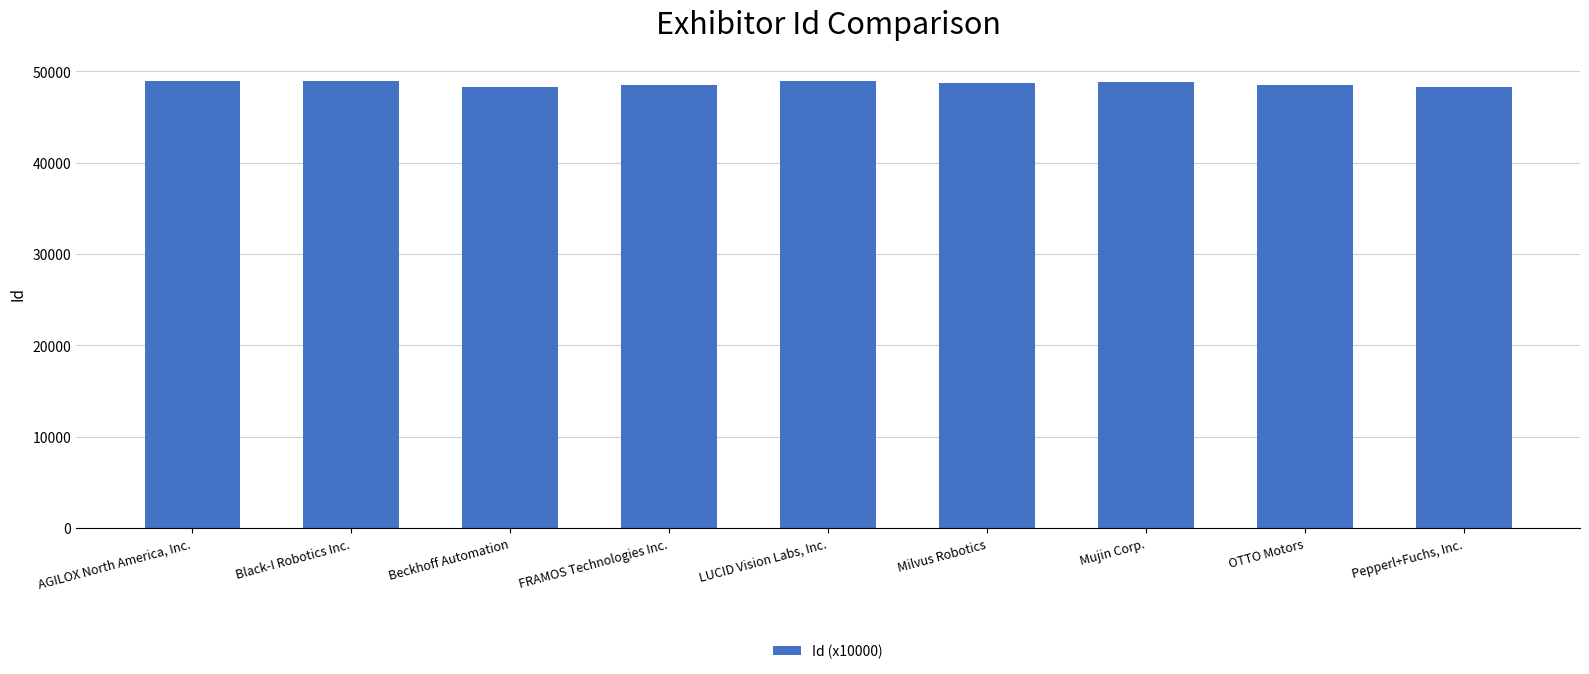

True or false: the data shows 48235 at Pepperl+Fuchs, Inc..

True